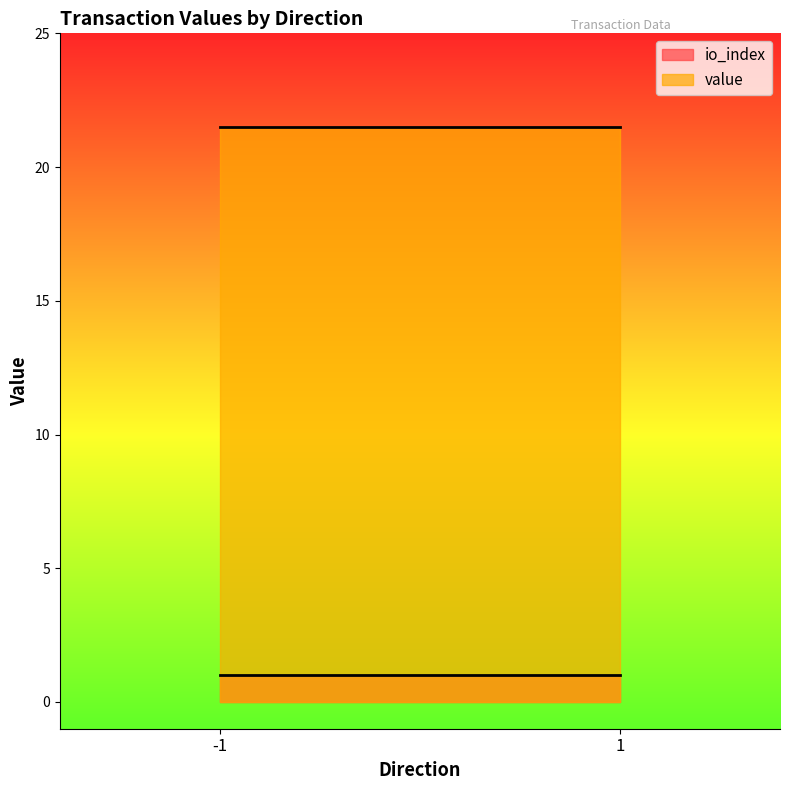

True or false: io_index has a value of 0.5 at -1.

False